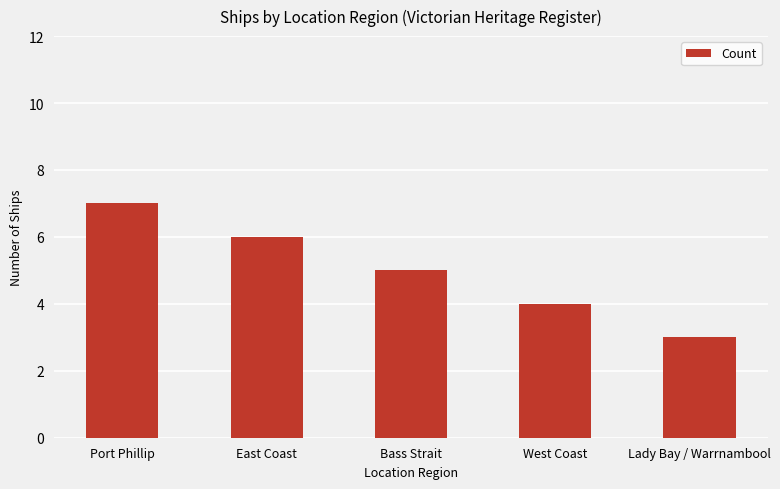

True or false: the data shows 4 at East Coast.

False